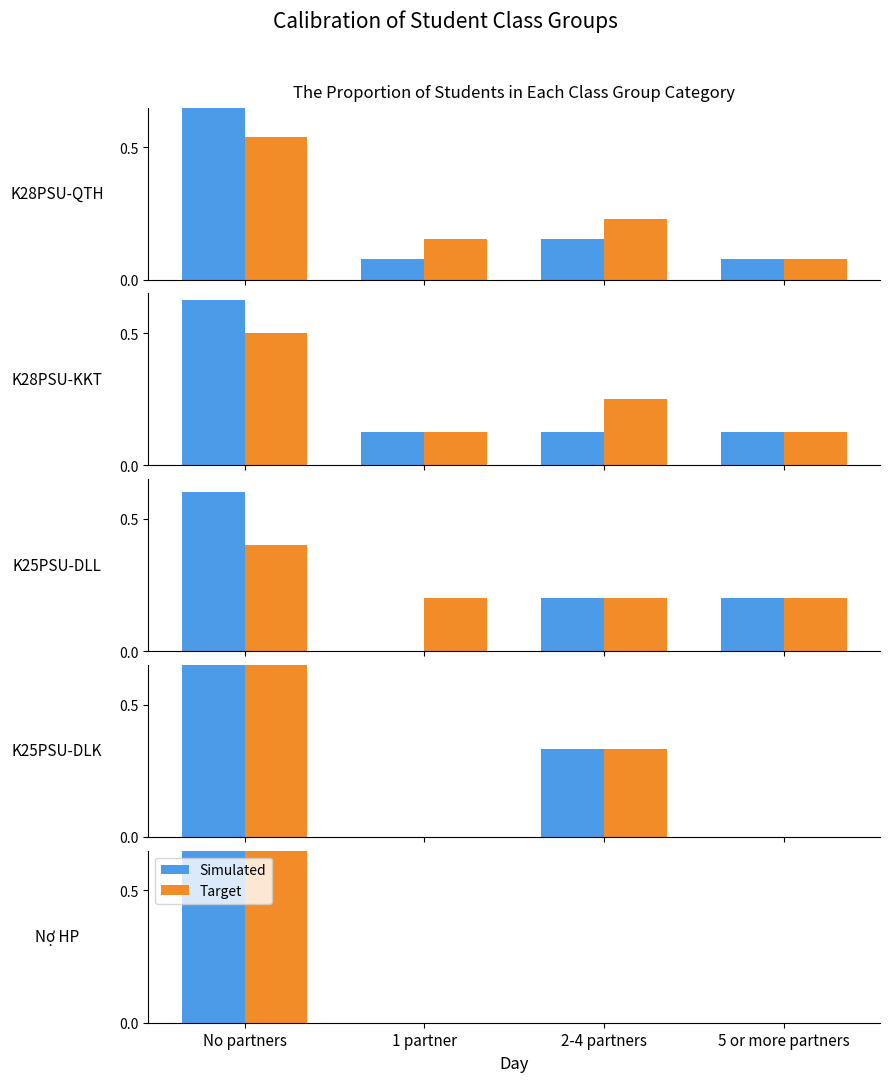

What is the difference between the Target values at 2-4 partners and No partners?

1